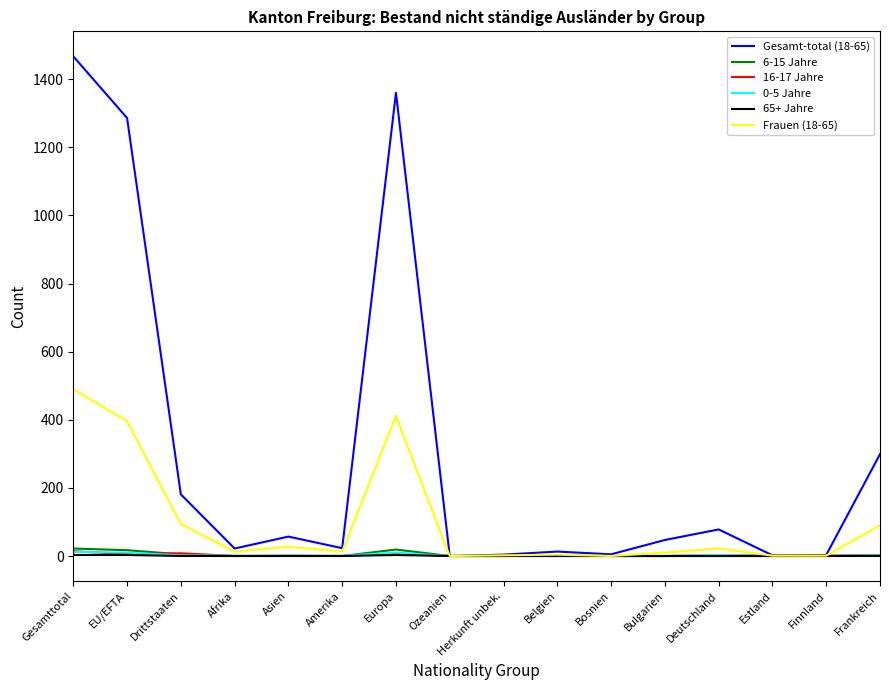

At which category is the sum across all series the highest?

Gesamttotal